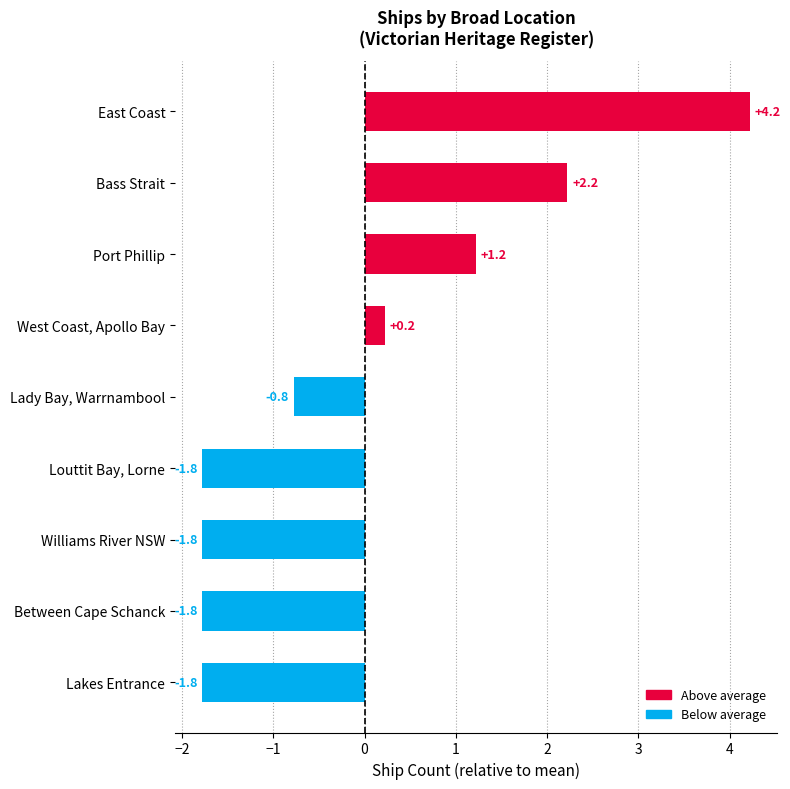

What is the difference between the maximum and second lowest values?

6.0